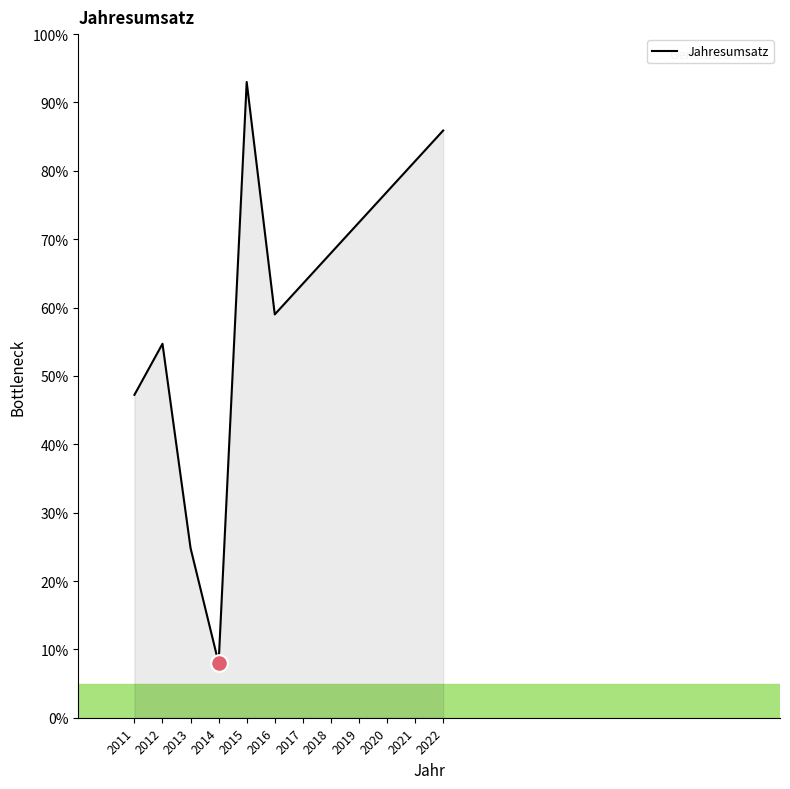

Is it true that the value at 2022 is 116.0?

False